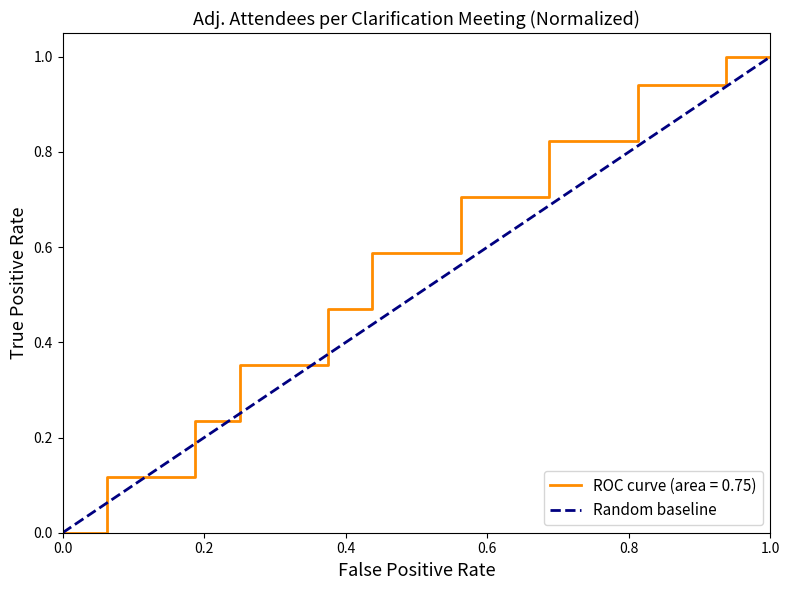

Between 0.0 and 1.0, which is larger?

1.0